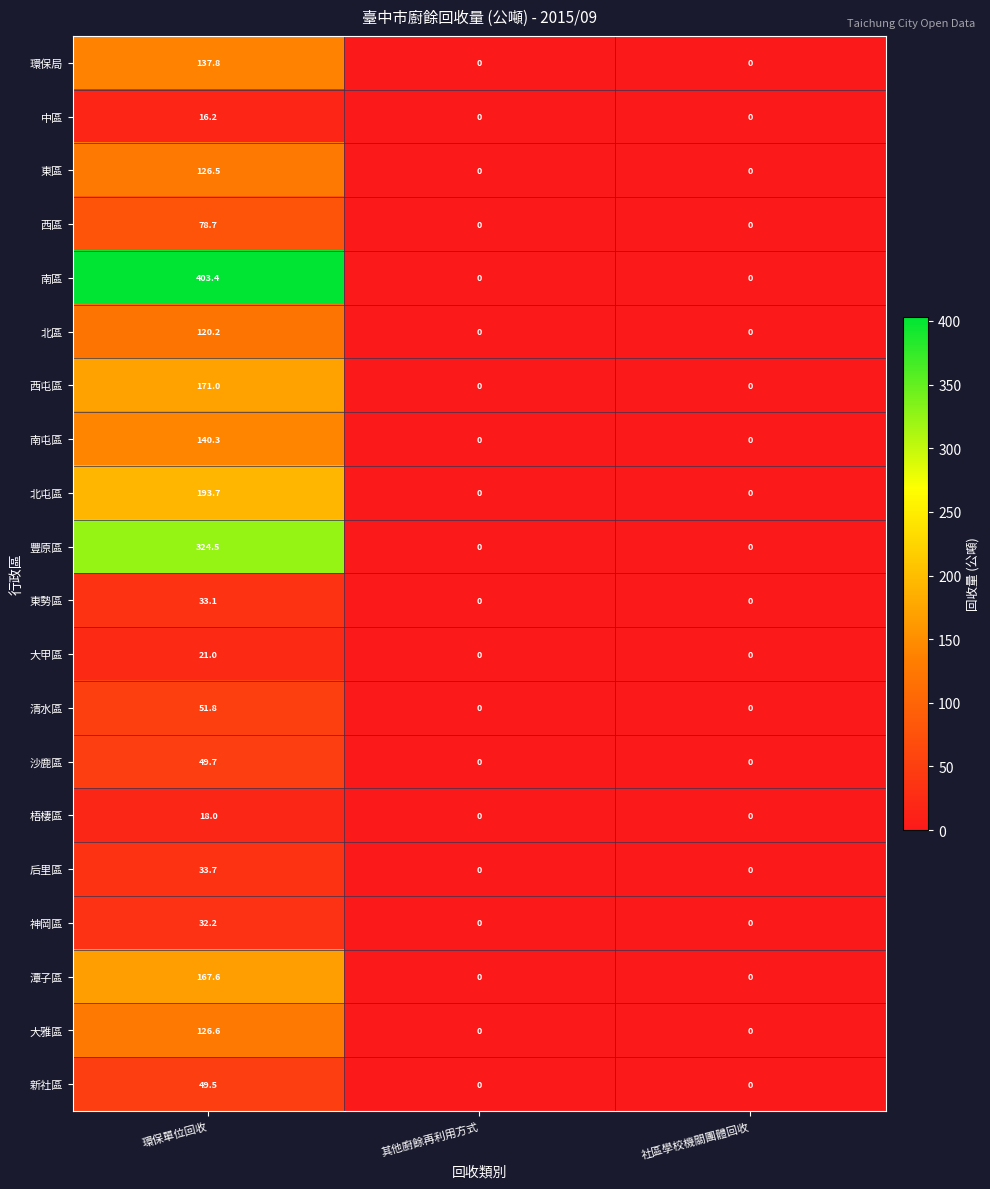

Count the number of data series in this chart.

20